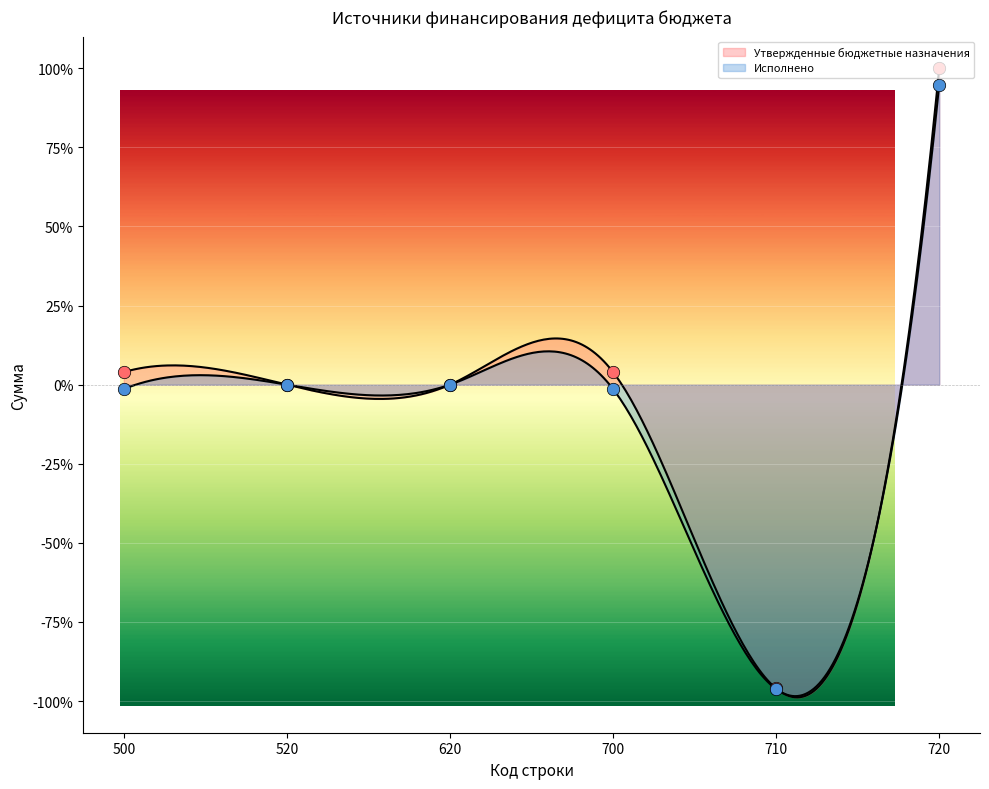

Which series has the widest spread of Y values?

Утвержденные бюджетные назначения